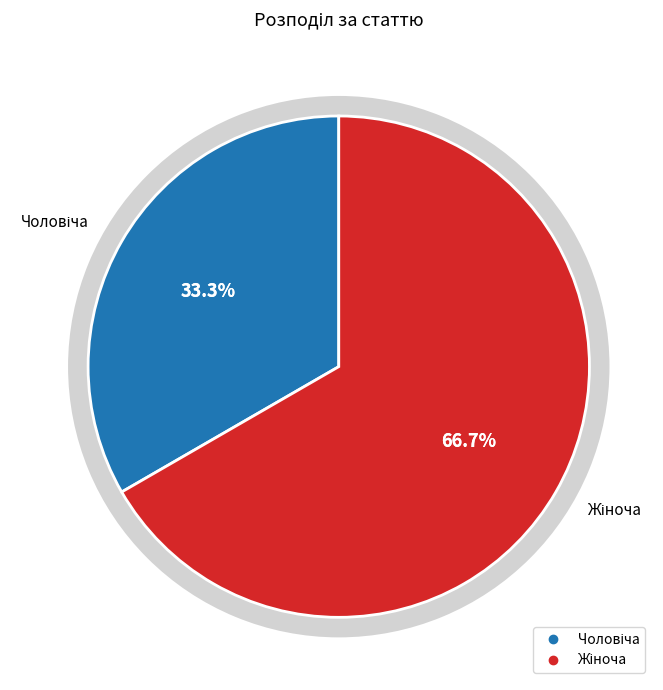

Count the number of slices in the pie.

2